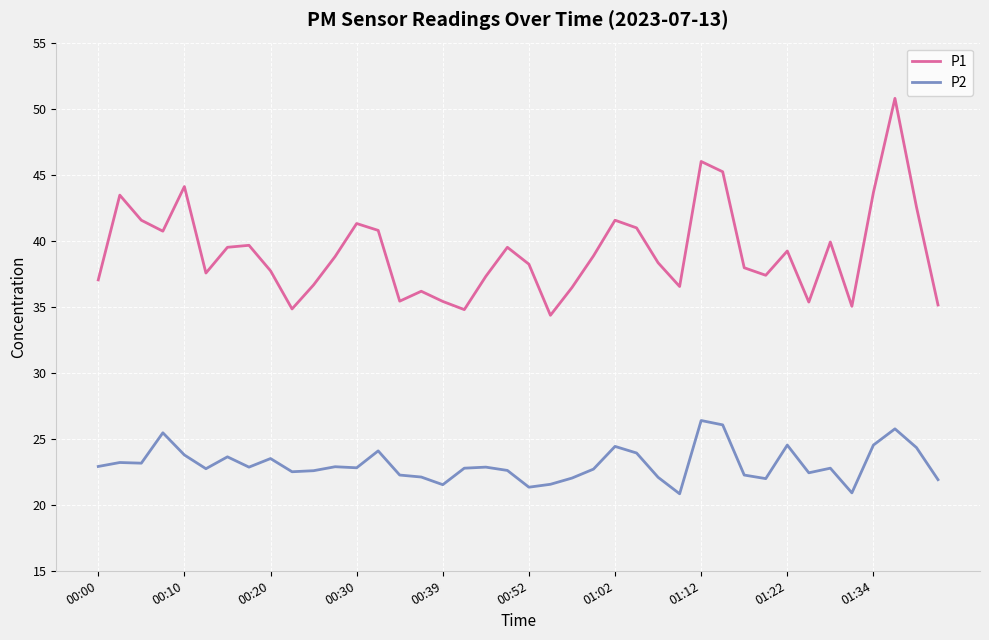

Is this an area chart (filled region under the line)?

No